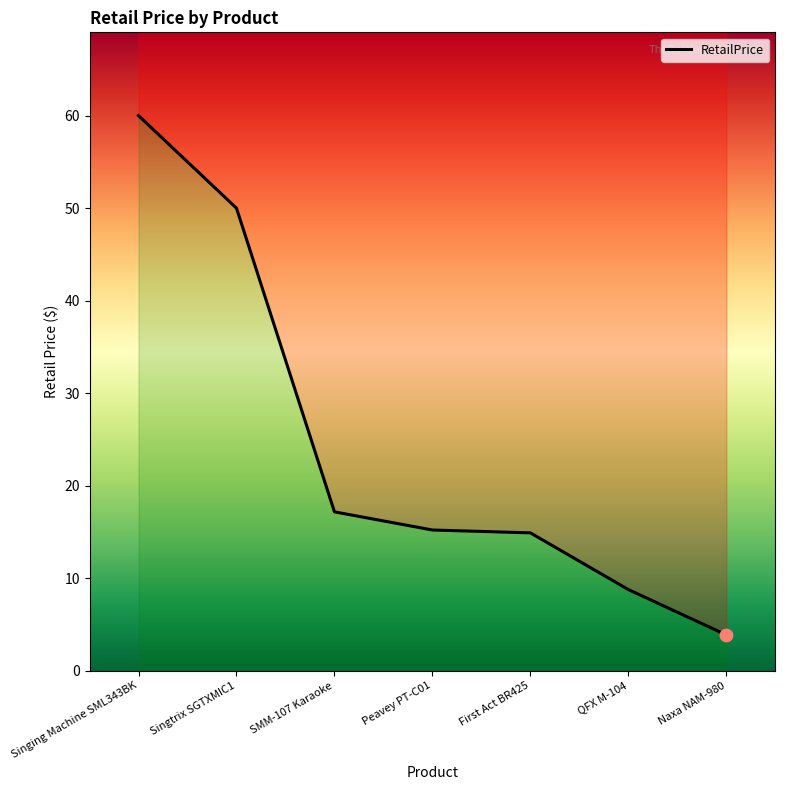

Which has a higher value, First Act BR425 or Naxa NAM-980?

First Act BR425